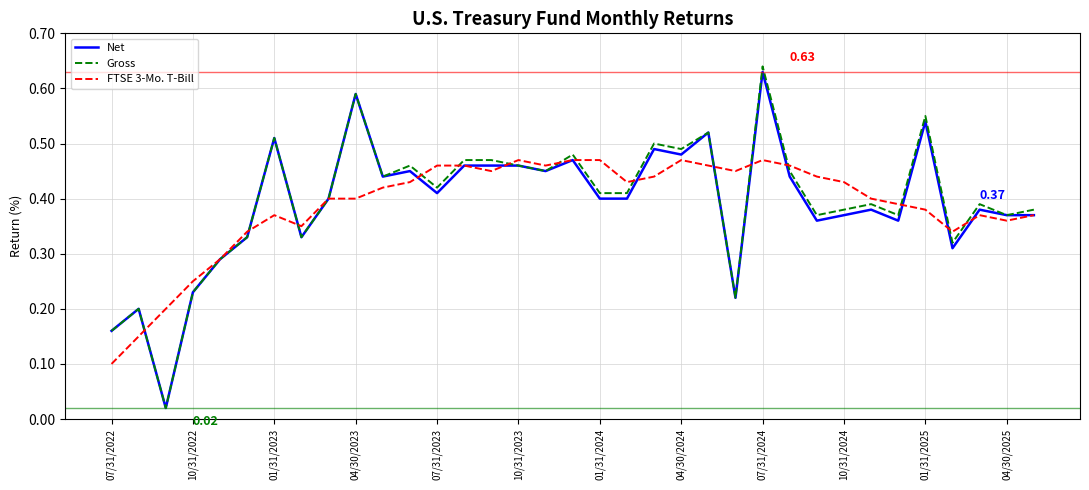

Which series has the widest spread of values?

Gross